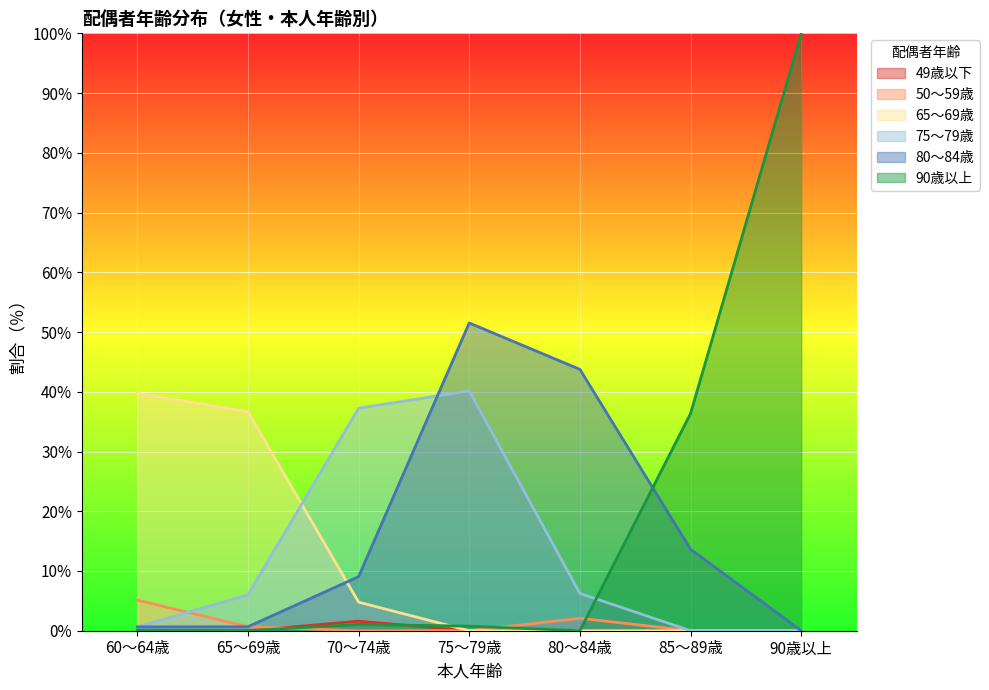

What is the sum of the 75～79歳 values at 60～64歳 and 90歳以上?

0.6